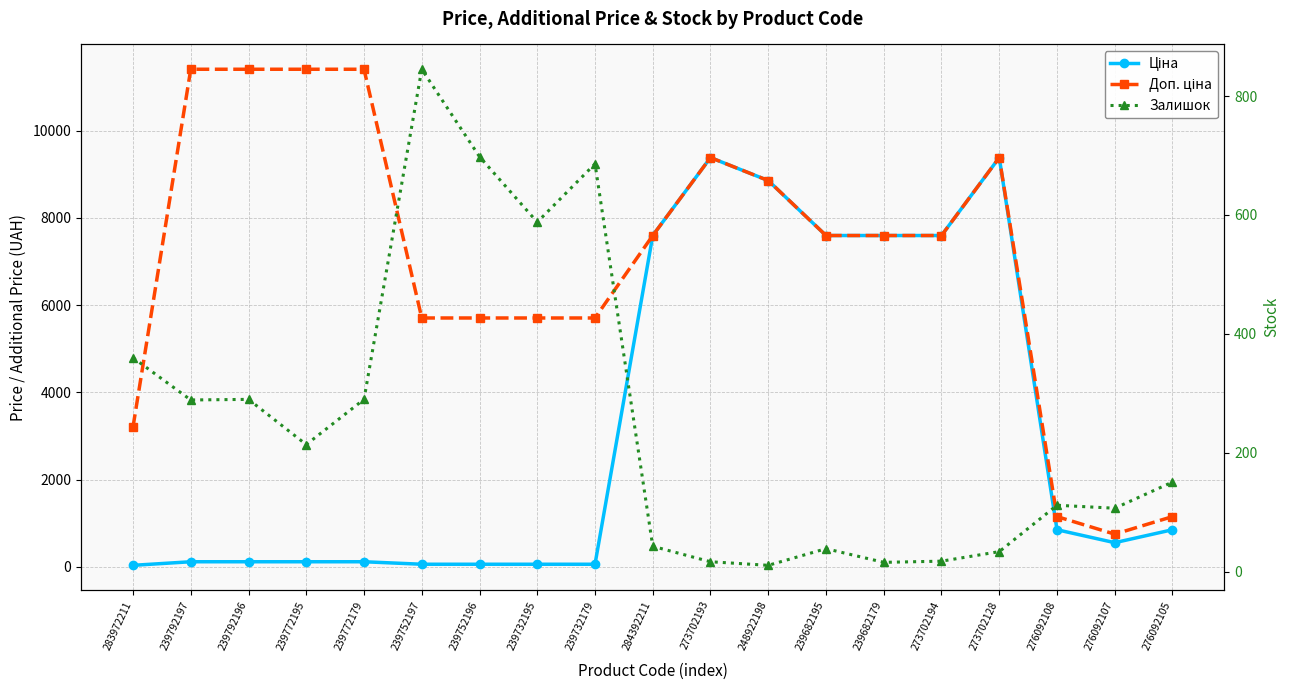

What is the total value across all series at 248922198?

17724.3